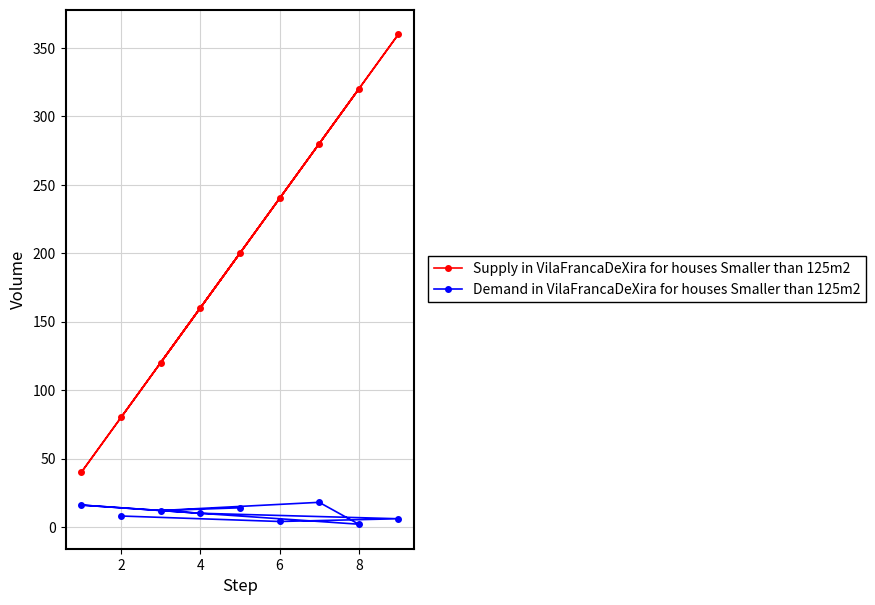

What is the greatest value displayed?

360